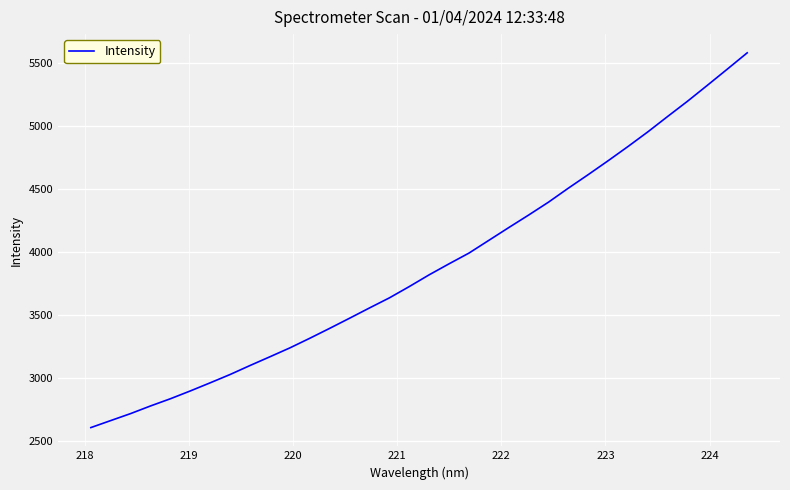

What is the average value?

3886.1